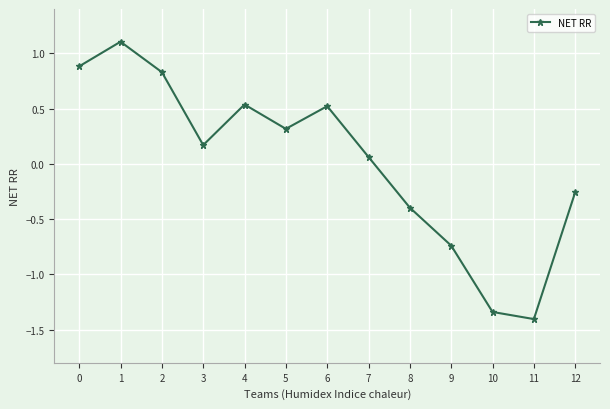

What is the value of the 2nd point from the left?

1.1